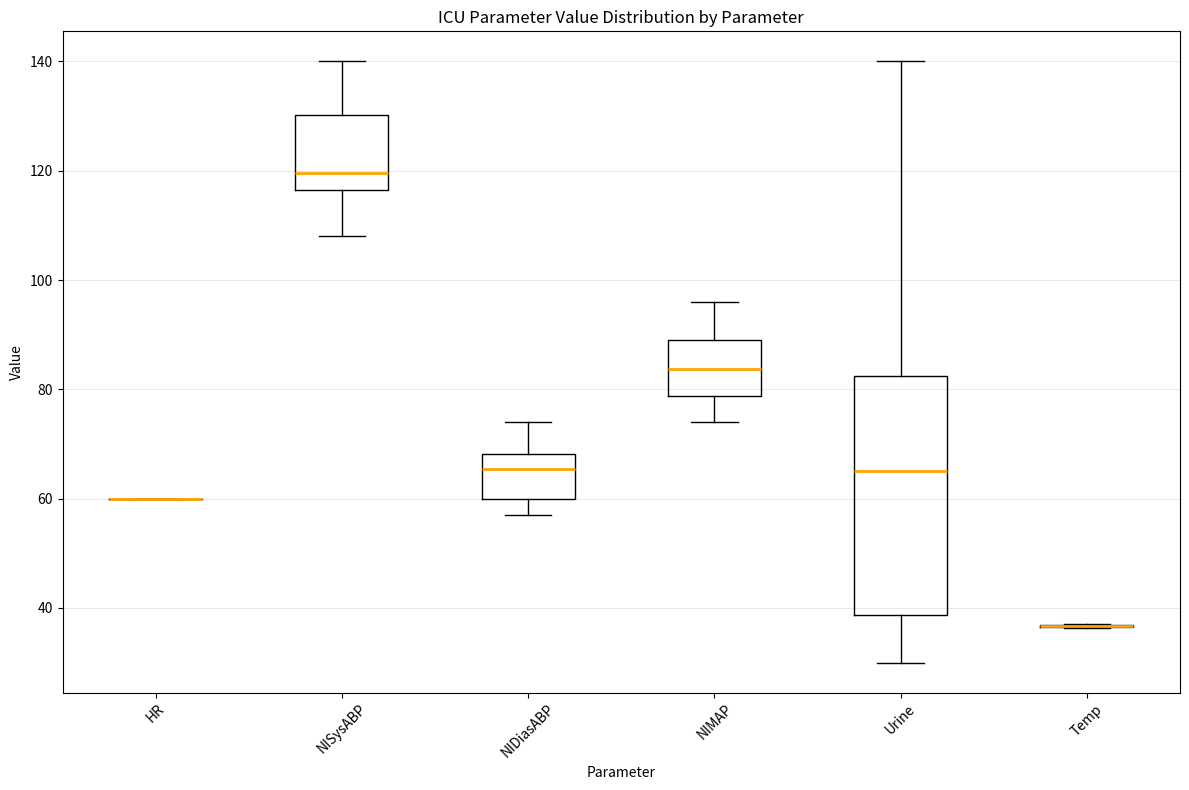

Which box is the tallest, from its lower edge to its upper edge?

Urine